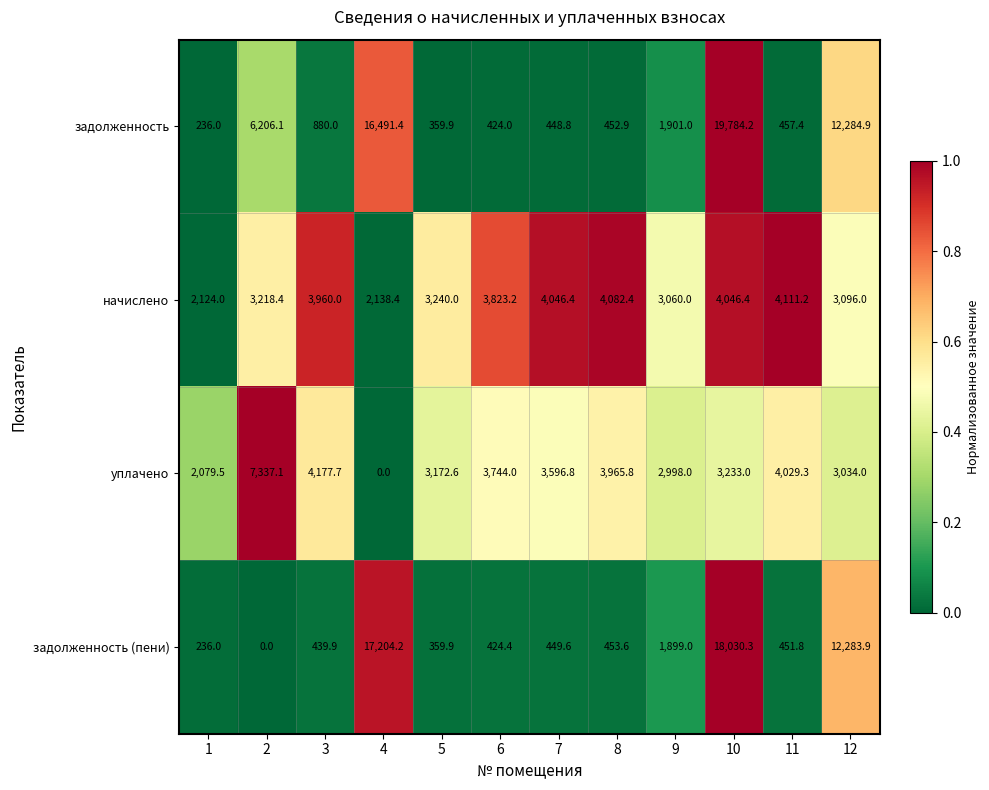

What is the difference between the highest and lowest values at 4?

17204.2